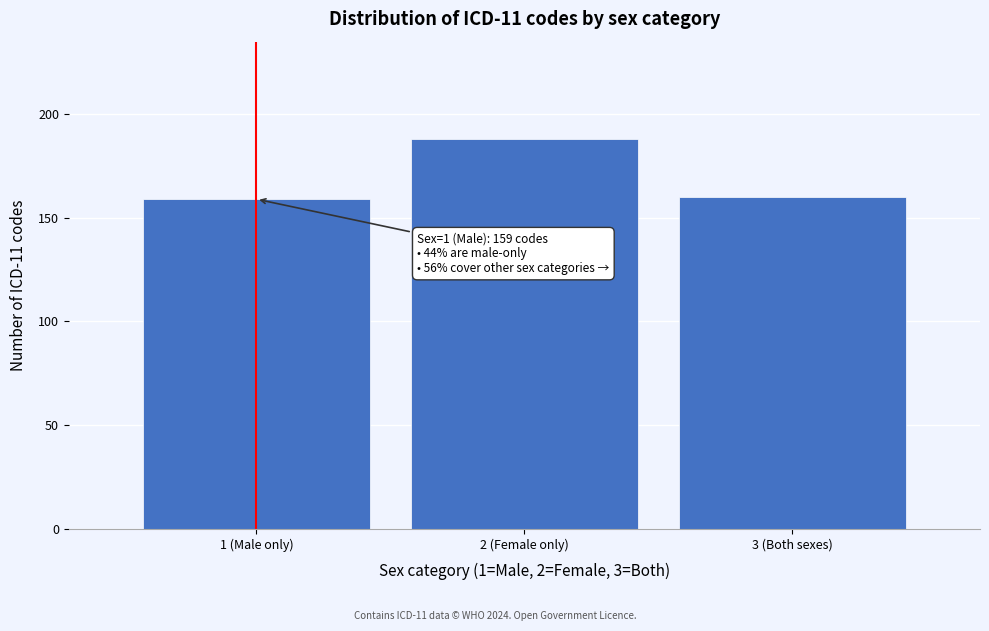

Reading right to left, what are all the values shown in this chart?

160	188	159